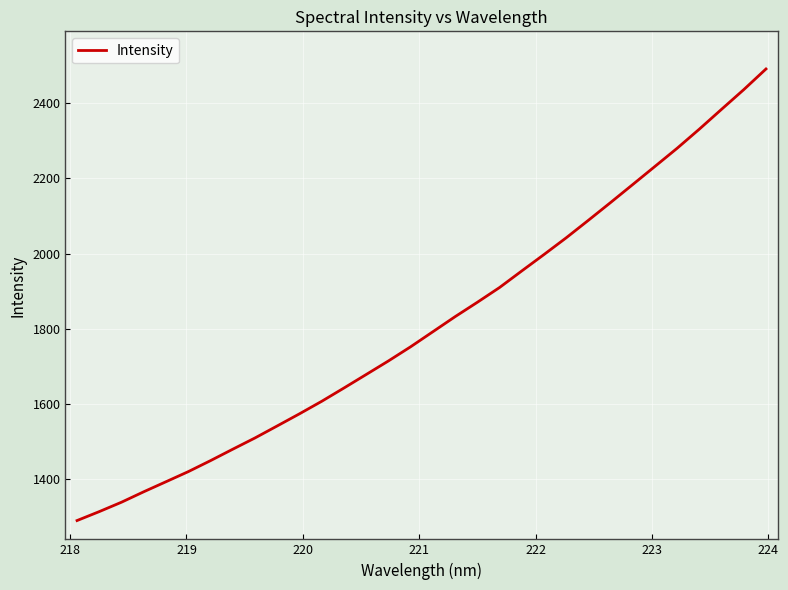

Does the chart have visible grid lines?

Yes